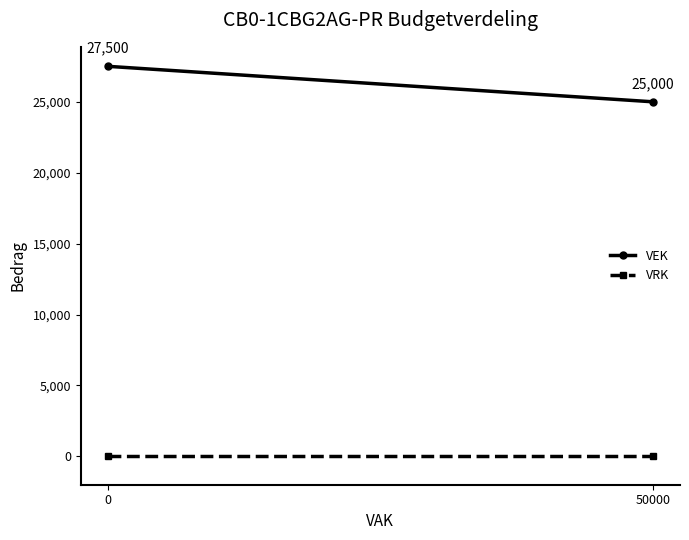

Count the VEK values in the range 25000 to 27500.

2